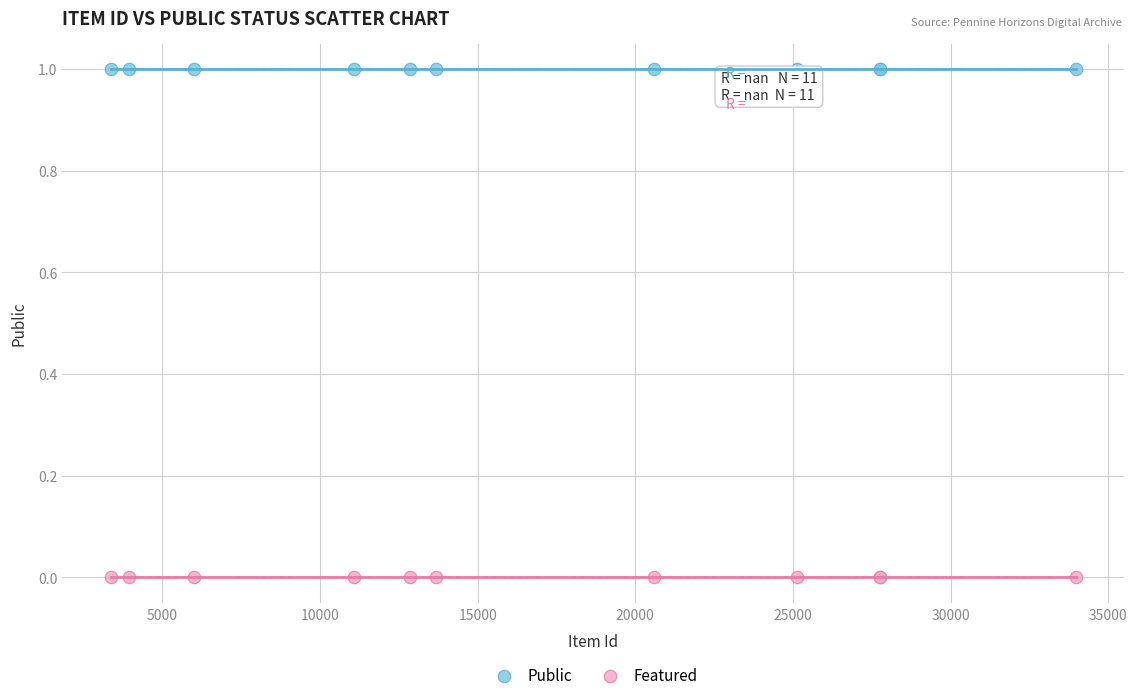

Which series reaches the minimum Y coordinate?

Featured